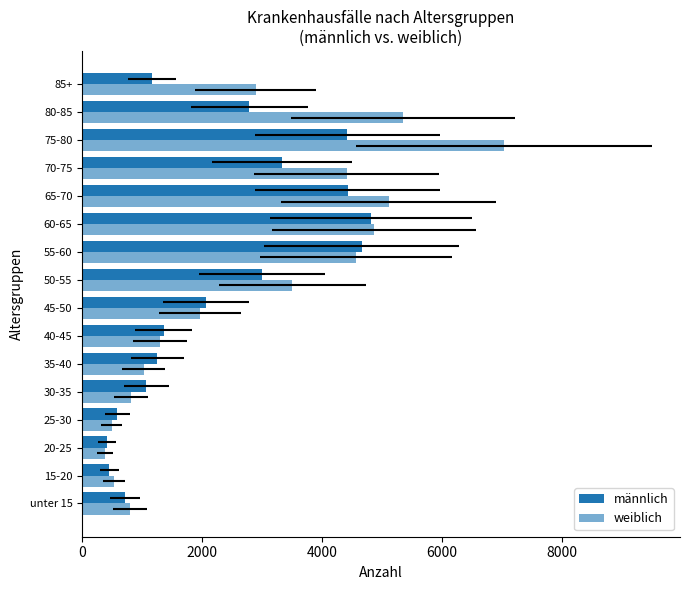

The weiblich series shows 9164 at 65-70. True or false?

False